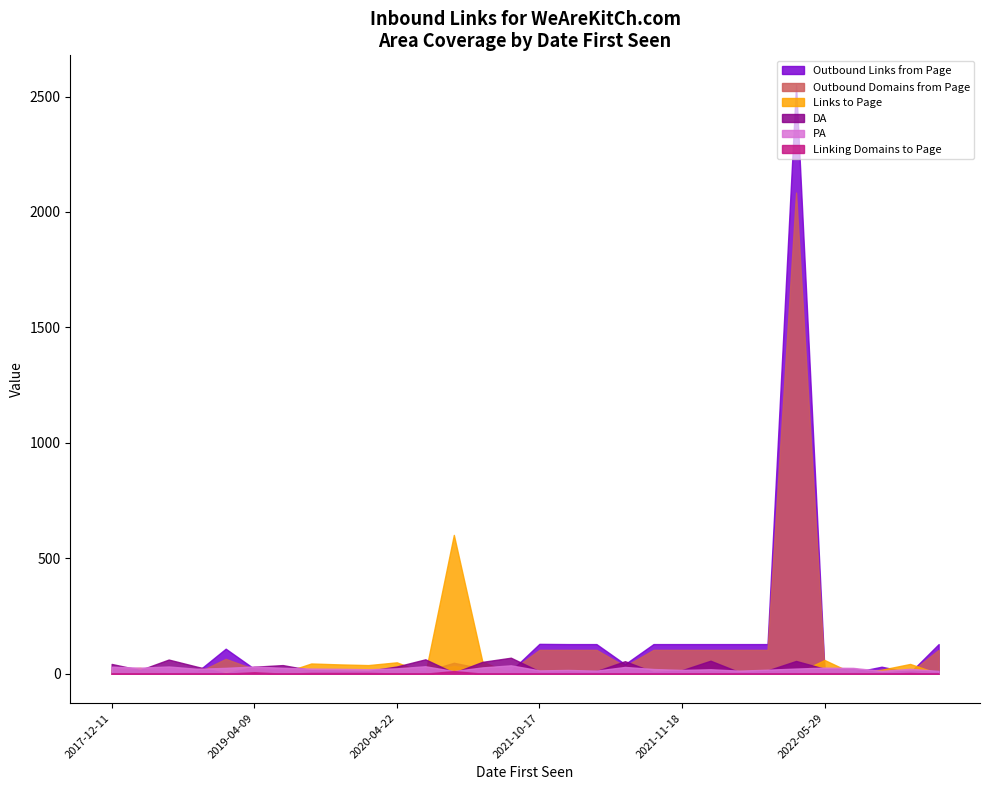

Is the value of Links to Page at 2021-11-10 greater than the value of Outbound Links from Page at 2021-12-06?

No